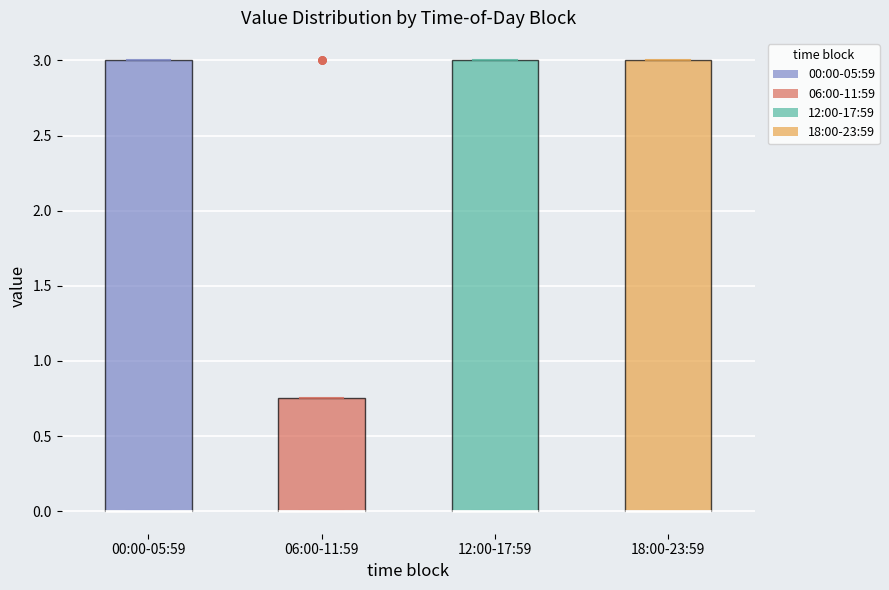

Where is the lower edge of the box for 00:00-05:59 on the y-axis? The values are not printed on the chart, so give them approximately, as read against the axis.

0.00